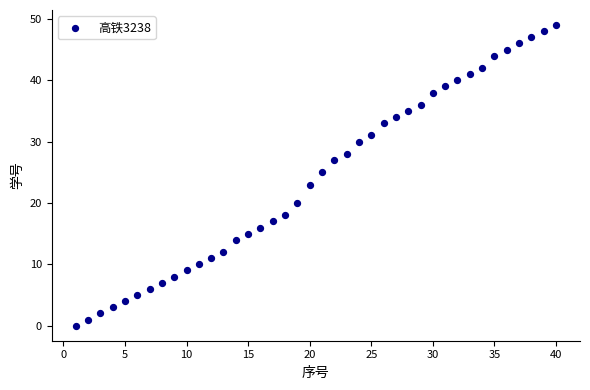

What is the range of Y values (max minus min)?

49